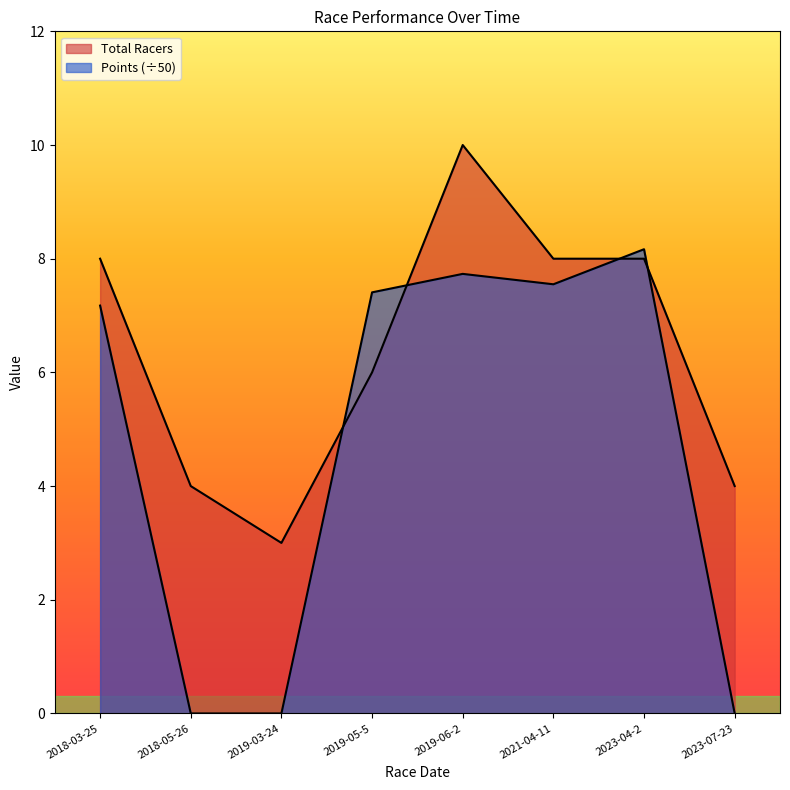

What is the difference between the maximum and minimum values in the Total Racers series?

7.0